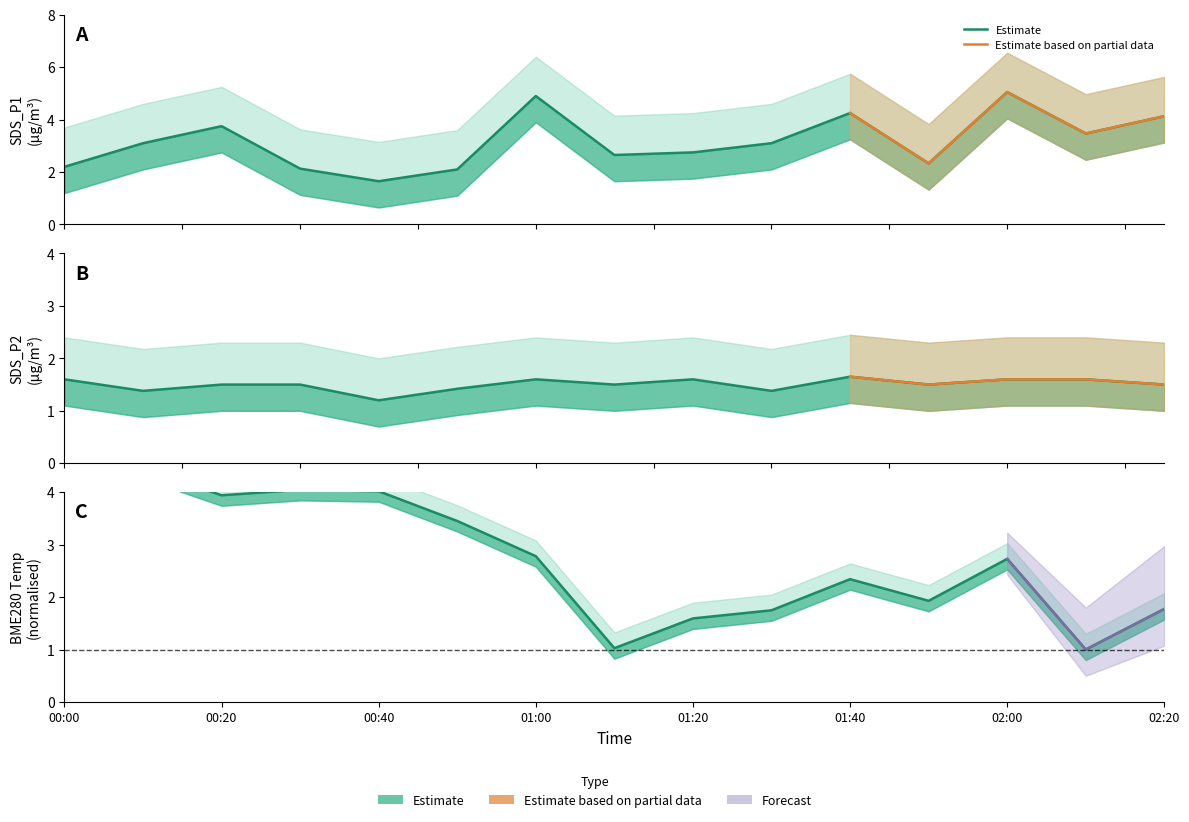

True or false: BME280_temperature has more than 0 interior local peaks.

True